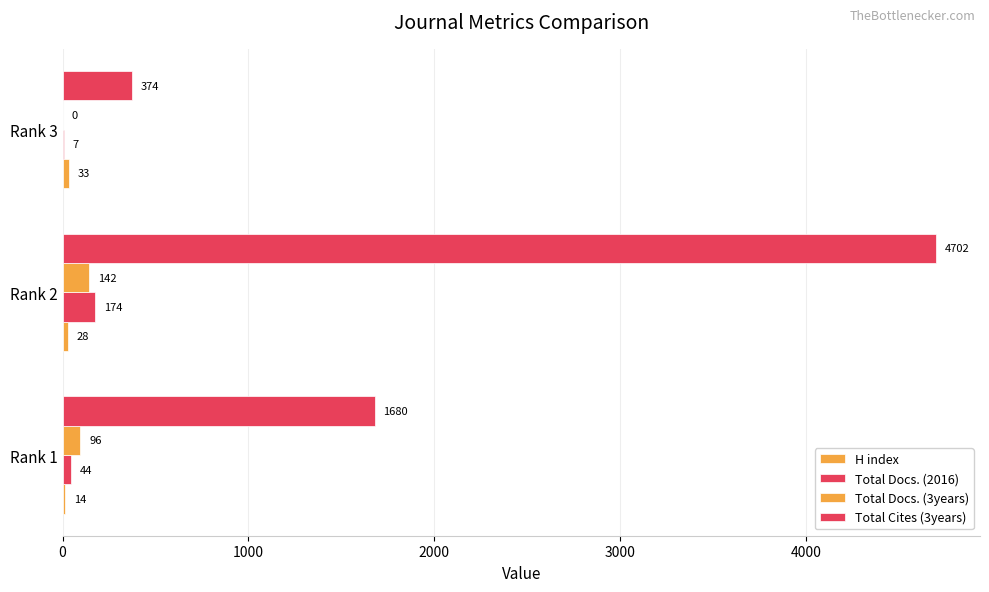

What is the difference between the maximum and minimum values in the Total Docs. (3years) series?

142